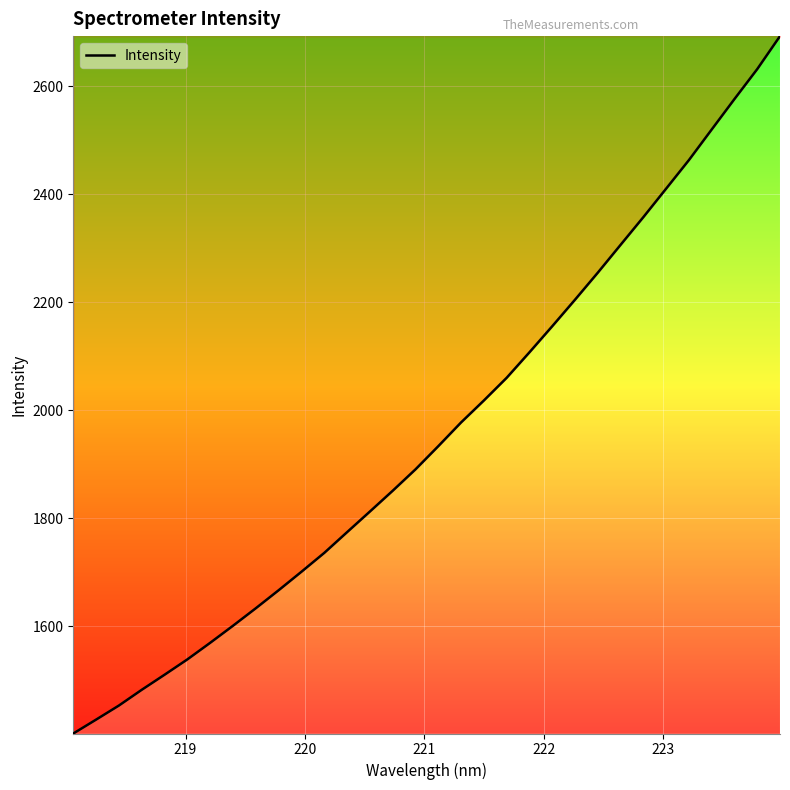

What is the minimum value shown in the chart?

1400.9